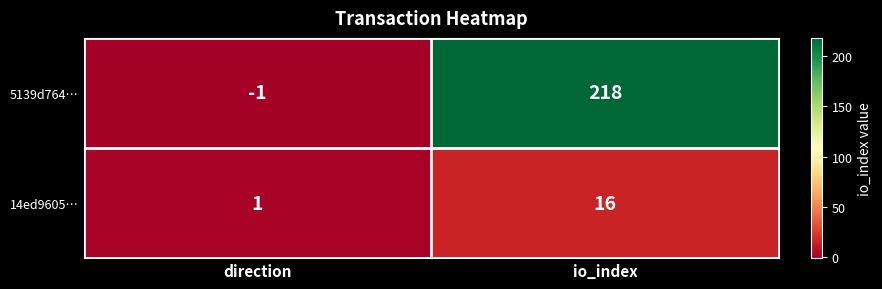

Reading left to right, what are all the values shown in this chart?

5139d764…: -1	218
14ed9605…: 1	16